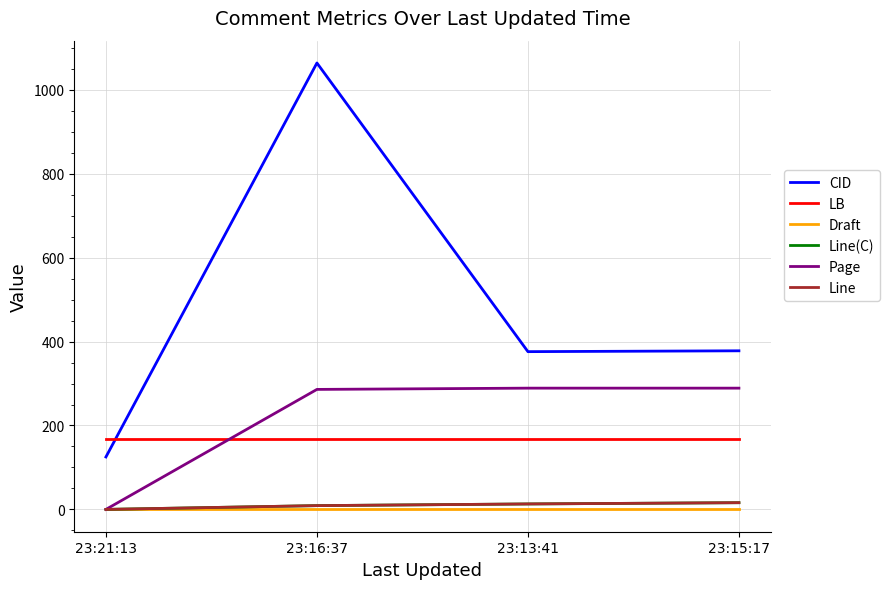

How many lines are shown in the chart?

6